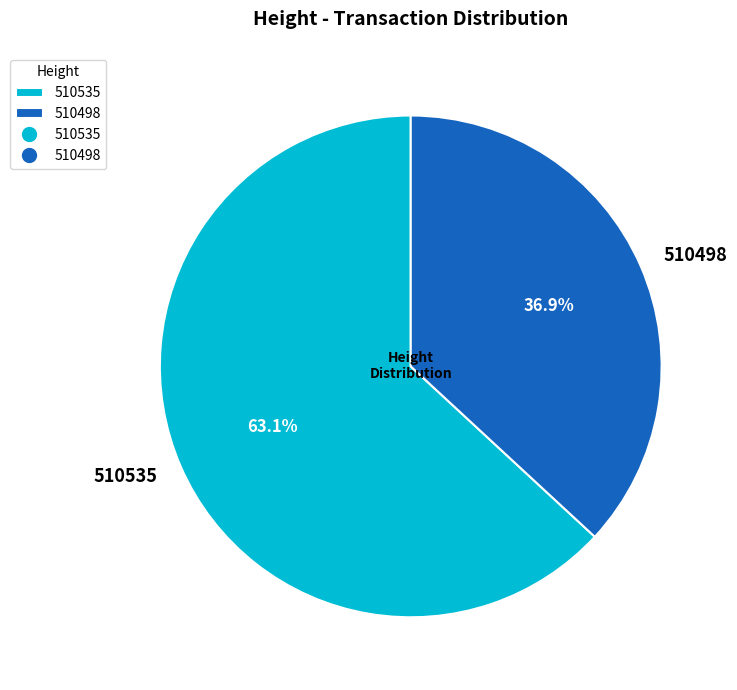

What percentage is NOT represented by 510535?

36.9%